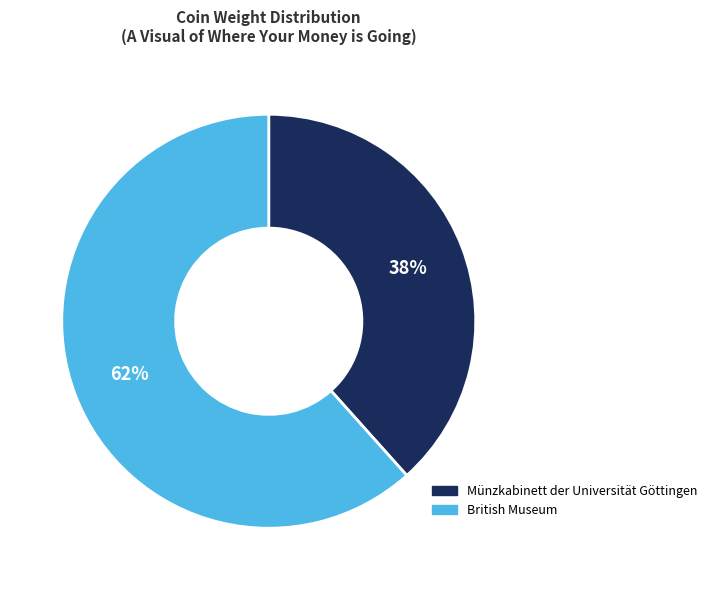

To the nearest percent, what is the average slice percentage?

50%